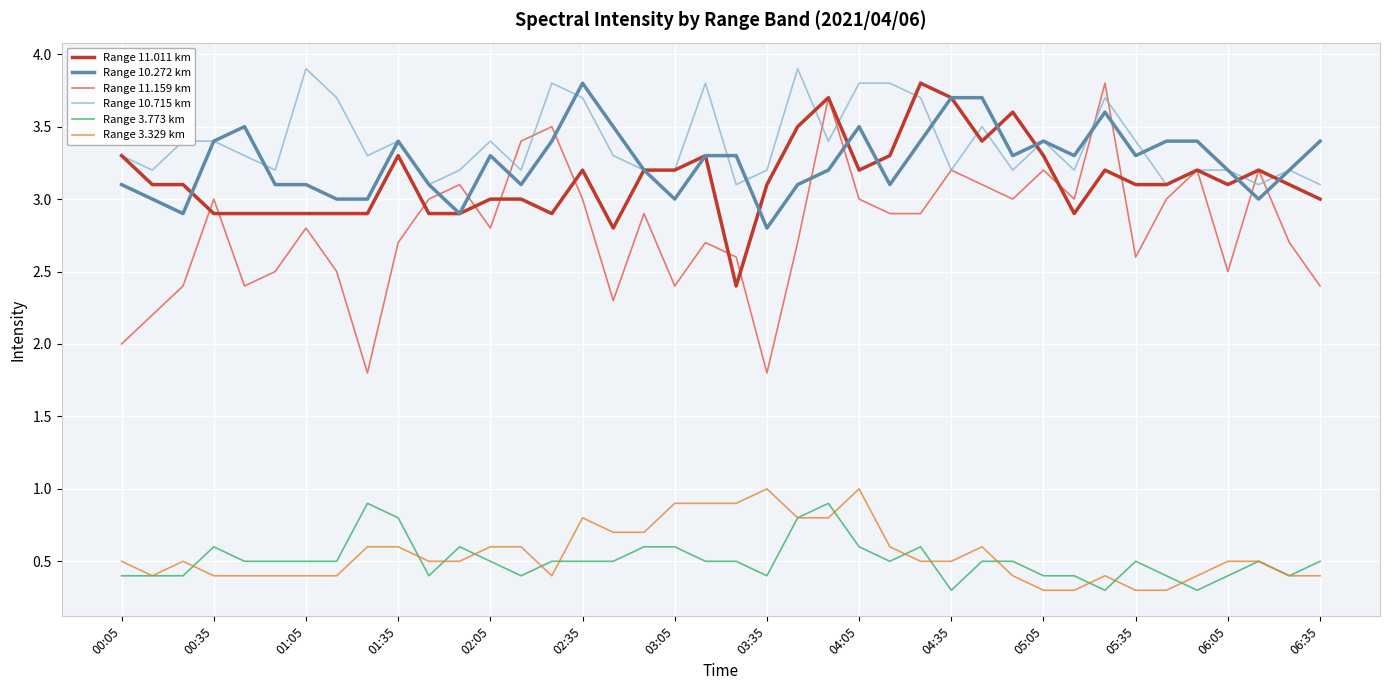

True or false: Range 3.773 km and Range 11.011 km cross at least once.

False